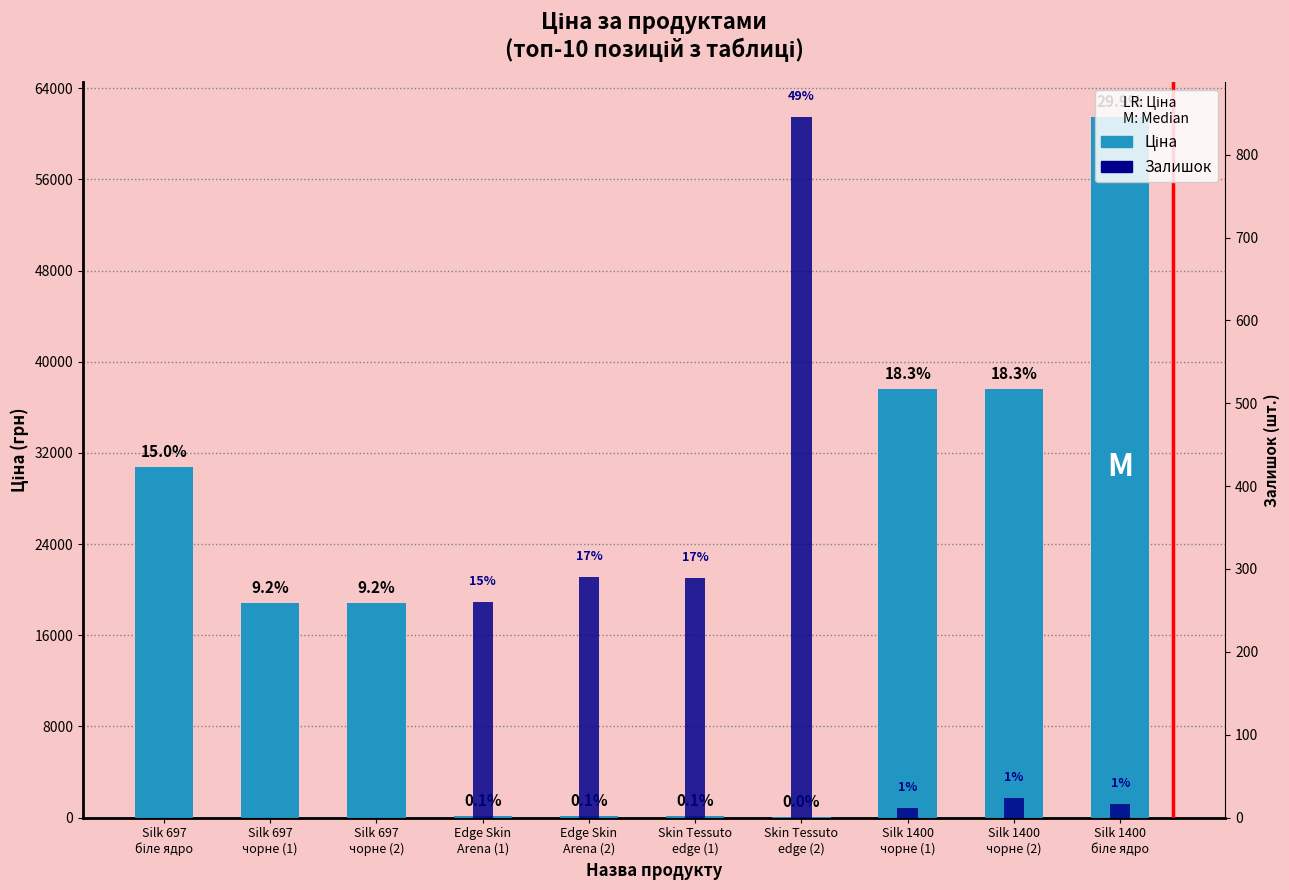

Rank the series by their average value, from highest to lowest.

Ціна, Залишок